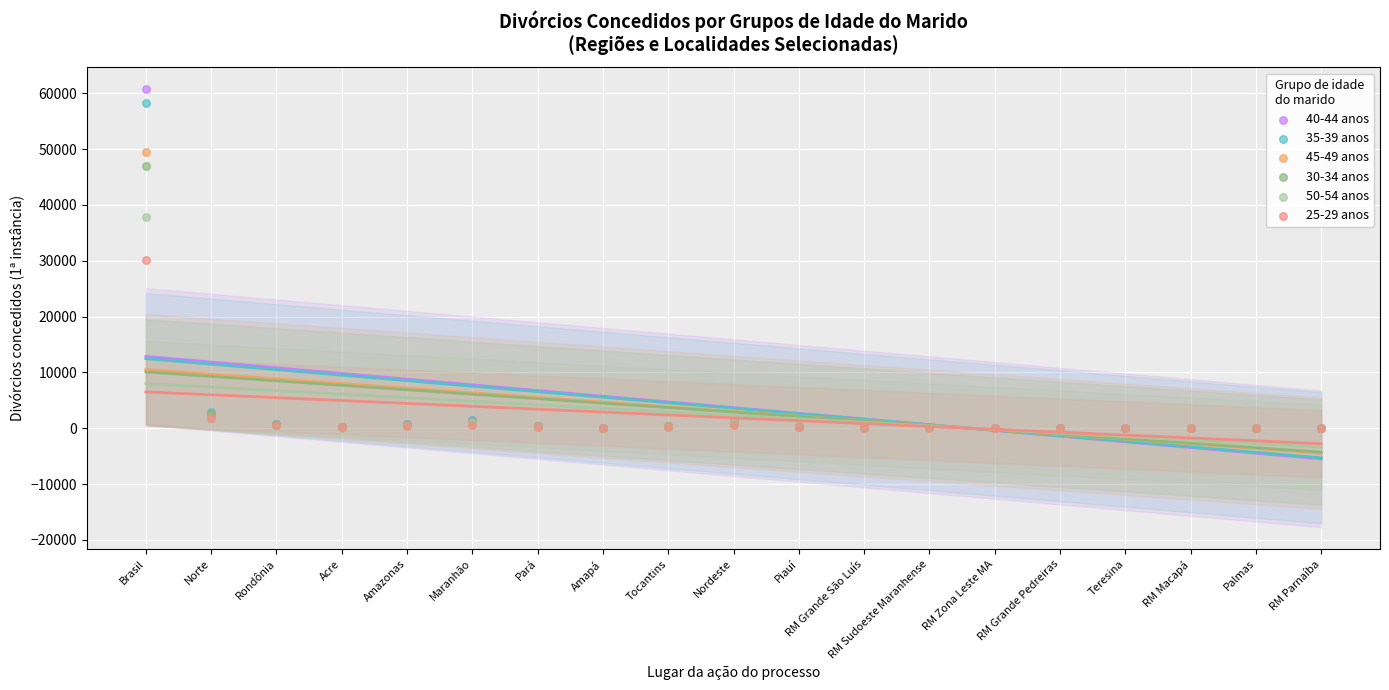

Which series contains the lowest Y value?

25-29 anos